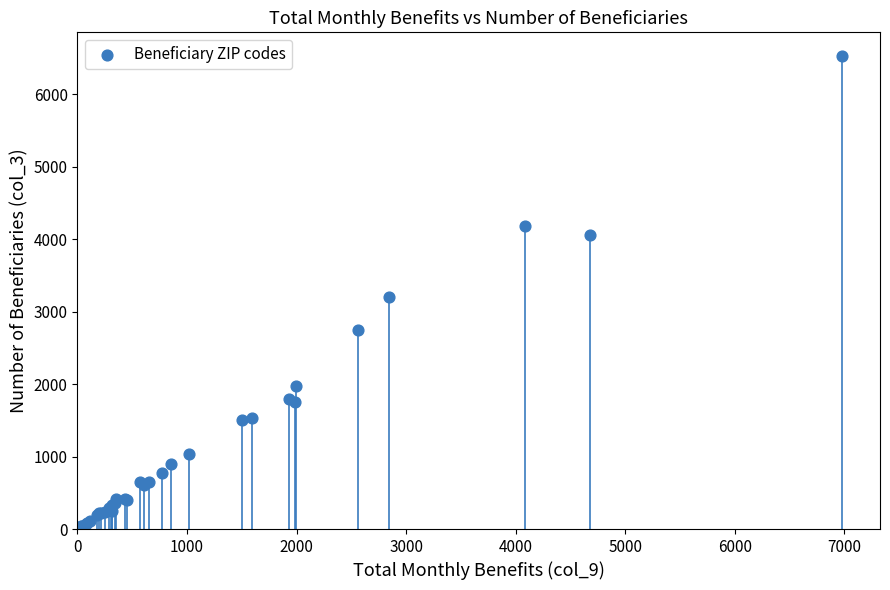

What Y value in the scatter plot is closest to 3277?

3200